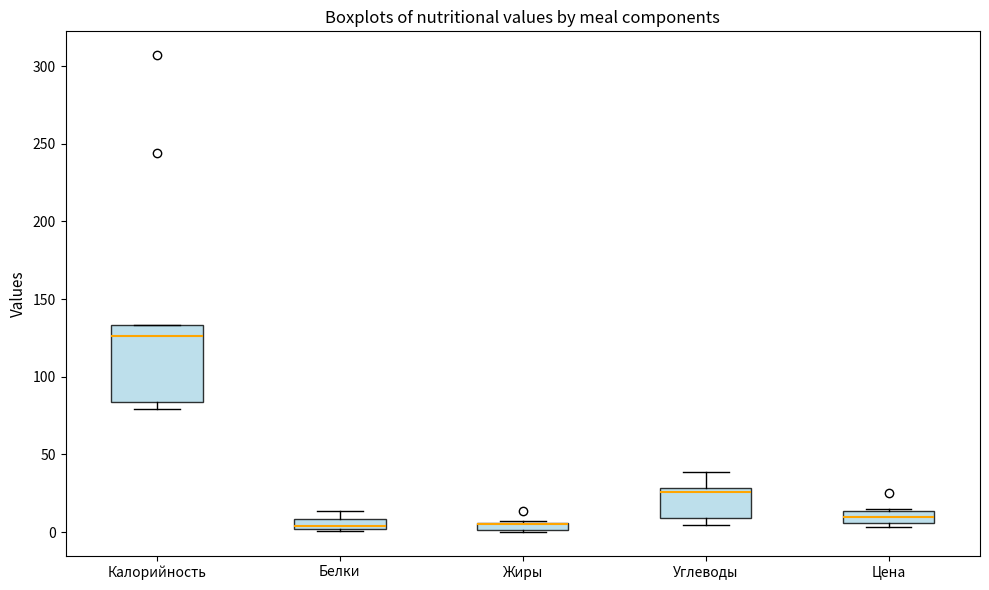

Comparing the boxes themselves (not the whiskers), which one is the tallest?

Калорийность